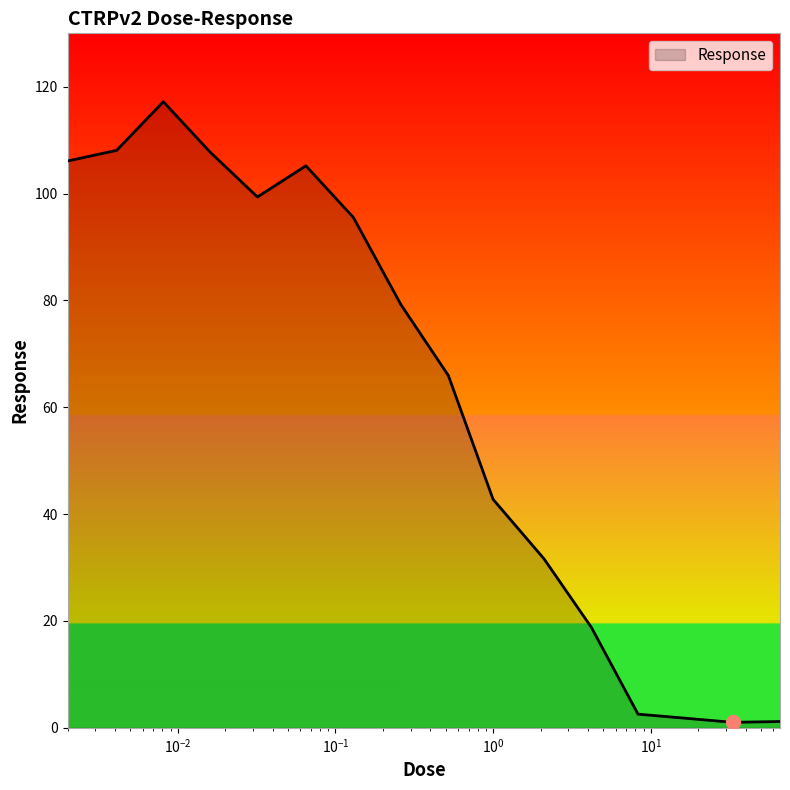

What is the greatest value displayed?

117.2